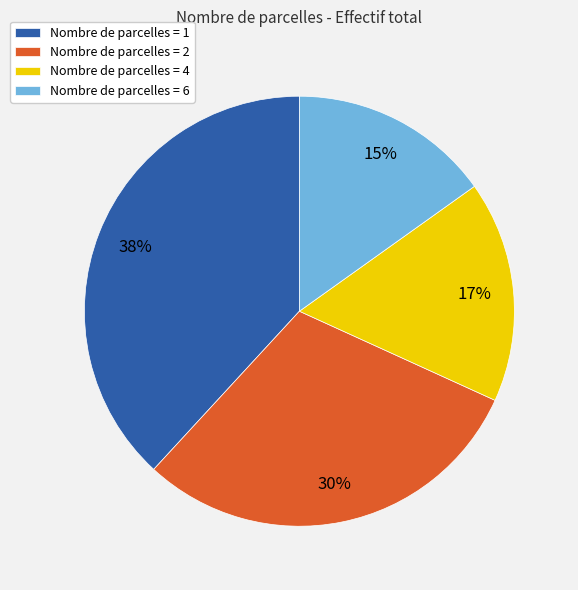

To the nearest percent, what percentage of the pie is Nombre de parcelles = 2?

30%